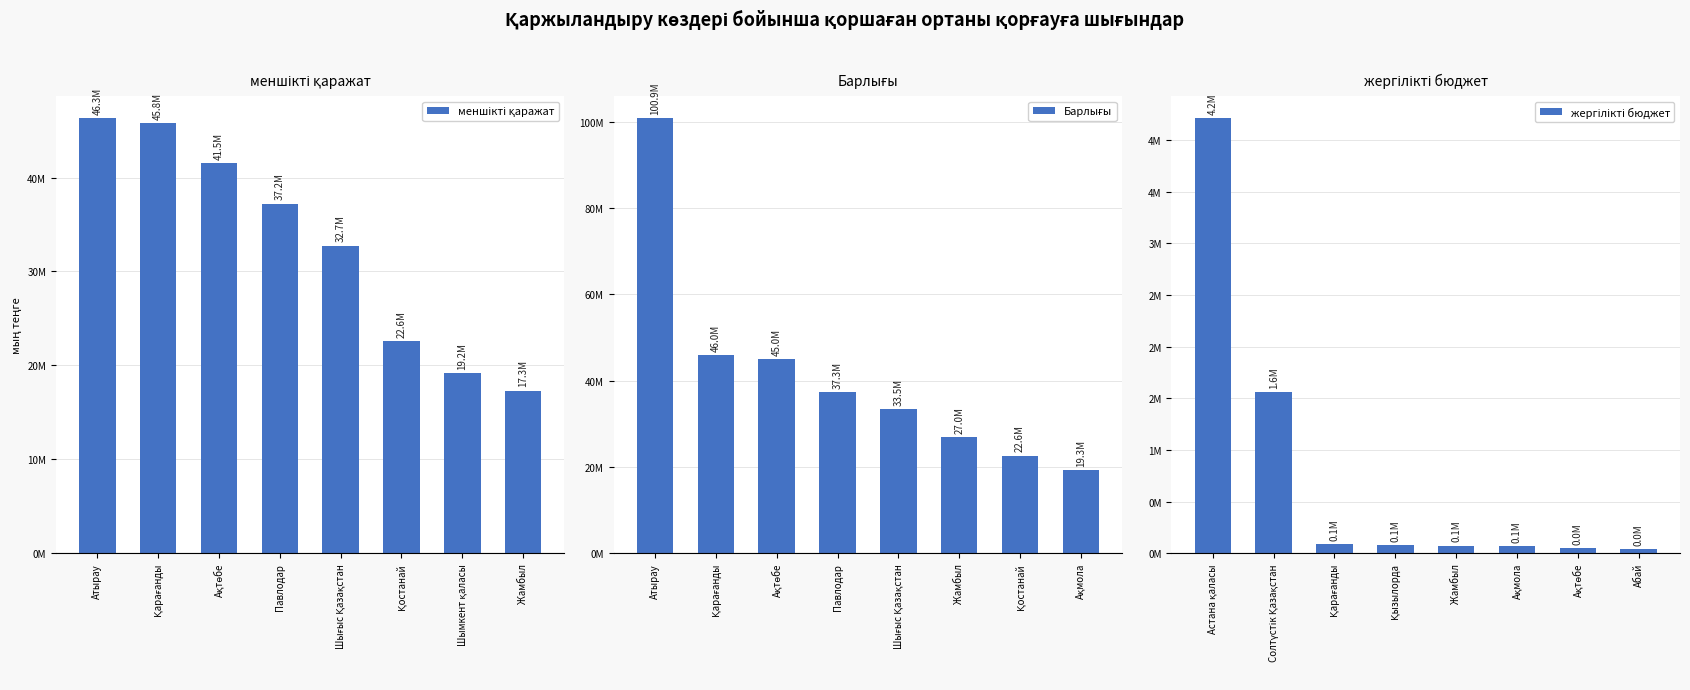

What are all the series names shown in the legend?

меншікті қаражат, Барлығы, жергілікті бюджет